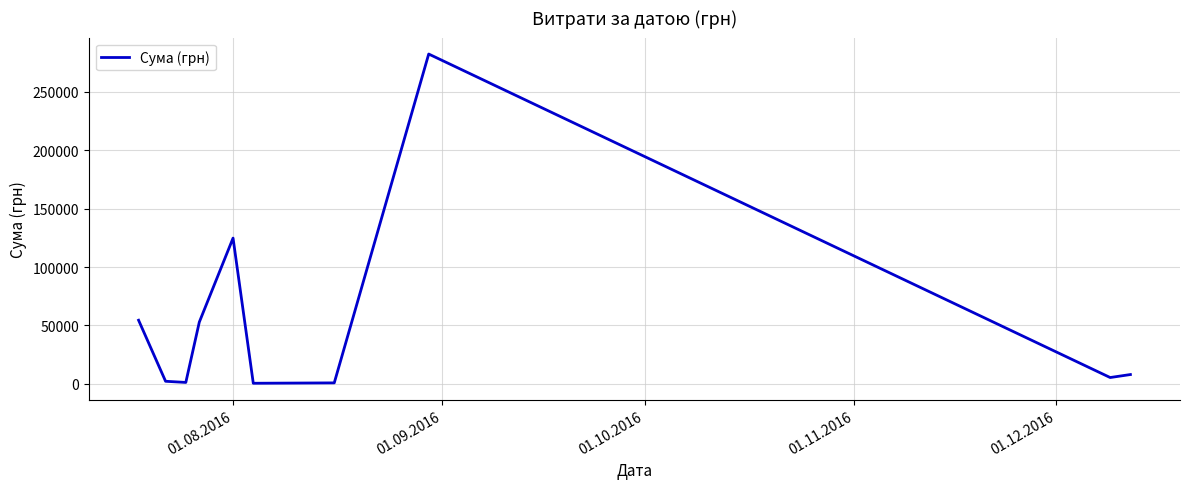

What is the greatest value displayed?

282495.1